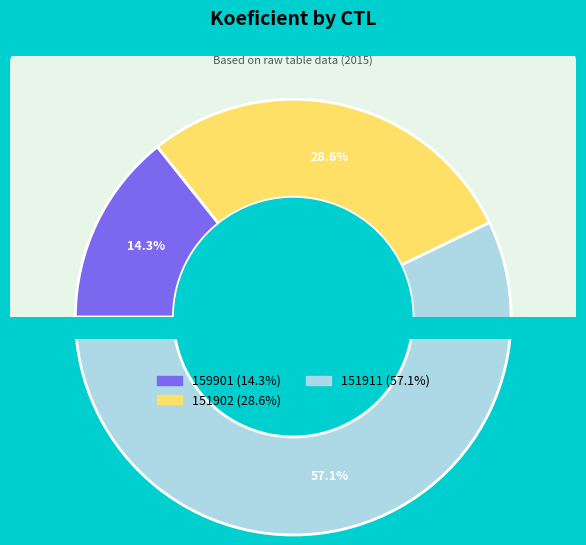

To the nearest percent, what is the combined percentage of 159901 and 151902?

43%